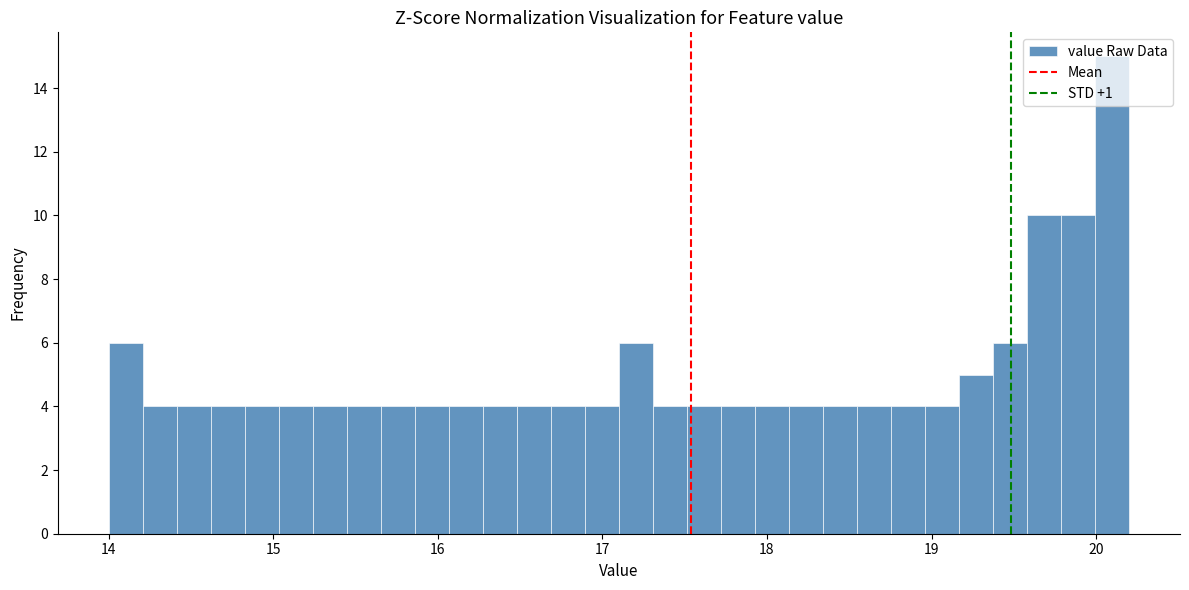

Around what value on the x-axis is the tallest bar? Give the approximate position of its centre, as read against the axis.

20.1